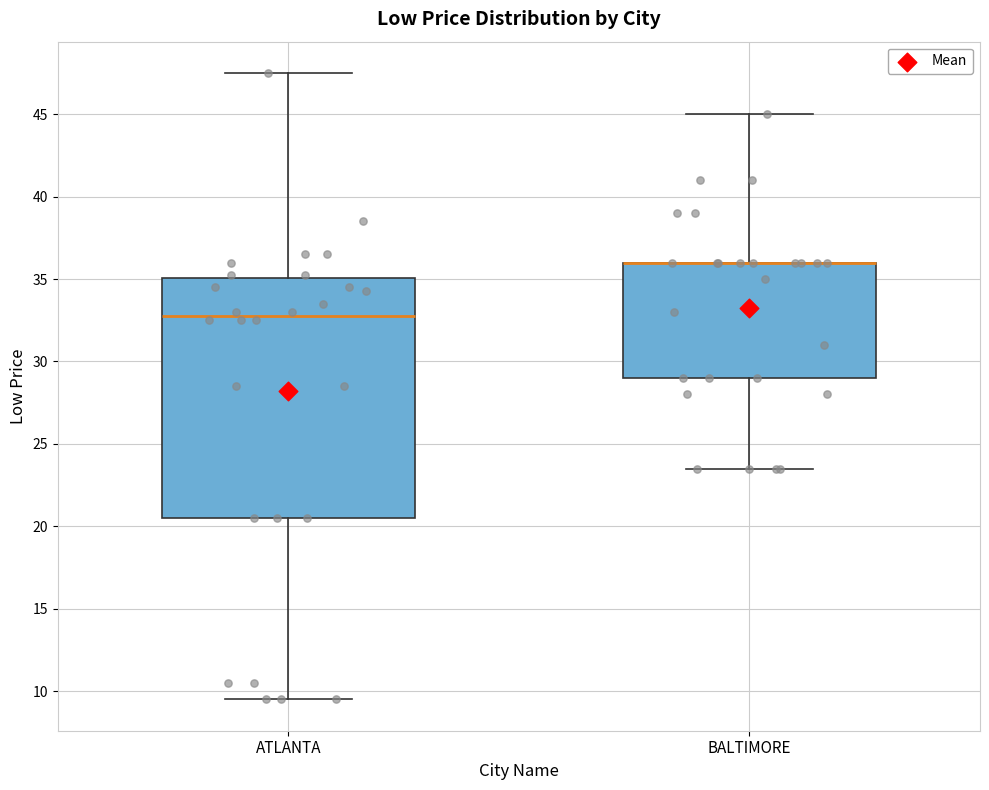

Reading left to right, read every box against the y-axis: the position of its median line, the range the box covers, and the ends of its whiskers. The values are not printed on the chart, so give them approximately, as read against the axis.

ATLANTA: median 33.0, box 20.5 to 35.0, whiskers 9.5 to 47.5
BALTIMORE: median 36.0 (drawn on the box's upper edge), box 29.0 to 36.0, whiskers 23.5 to 45.0